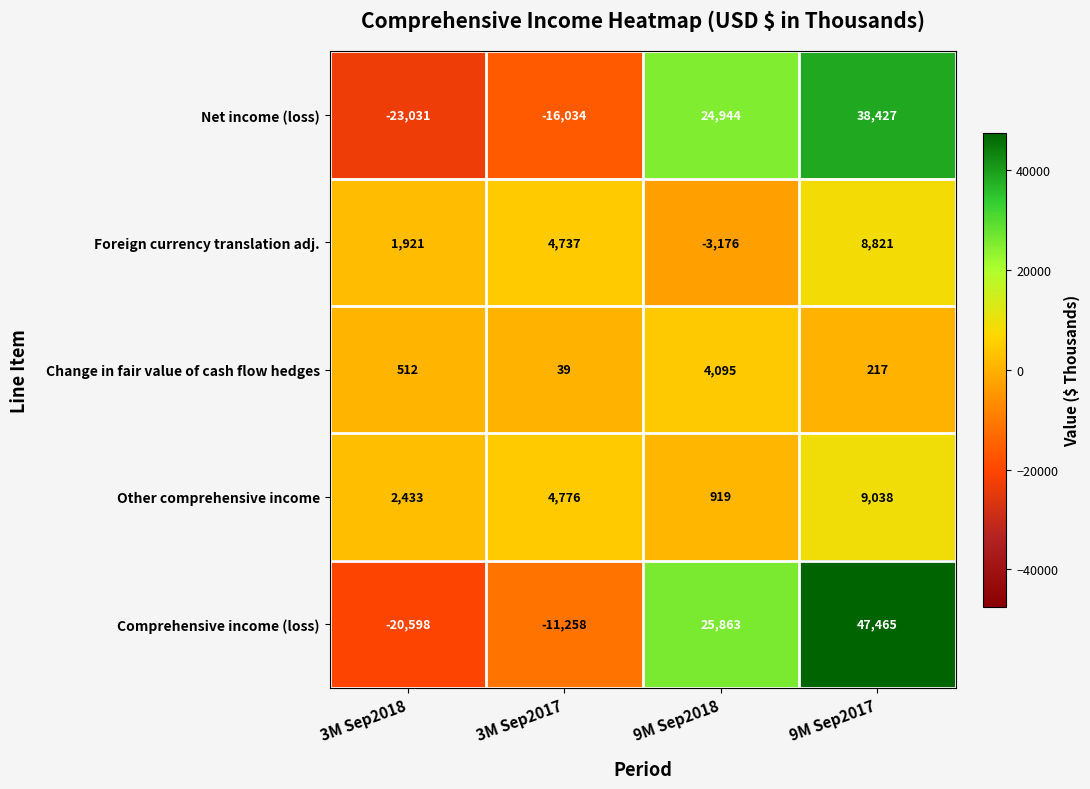

Between 3M Sep2018 and 9M Sep2017, which series saw the biggest shift?

Comprehensive income (loss)